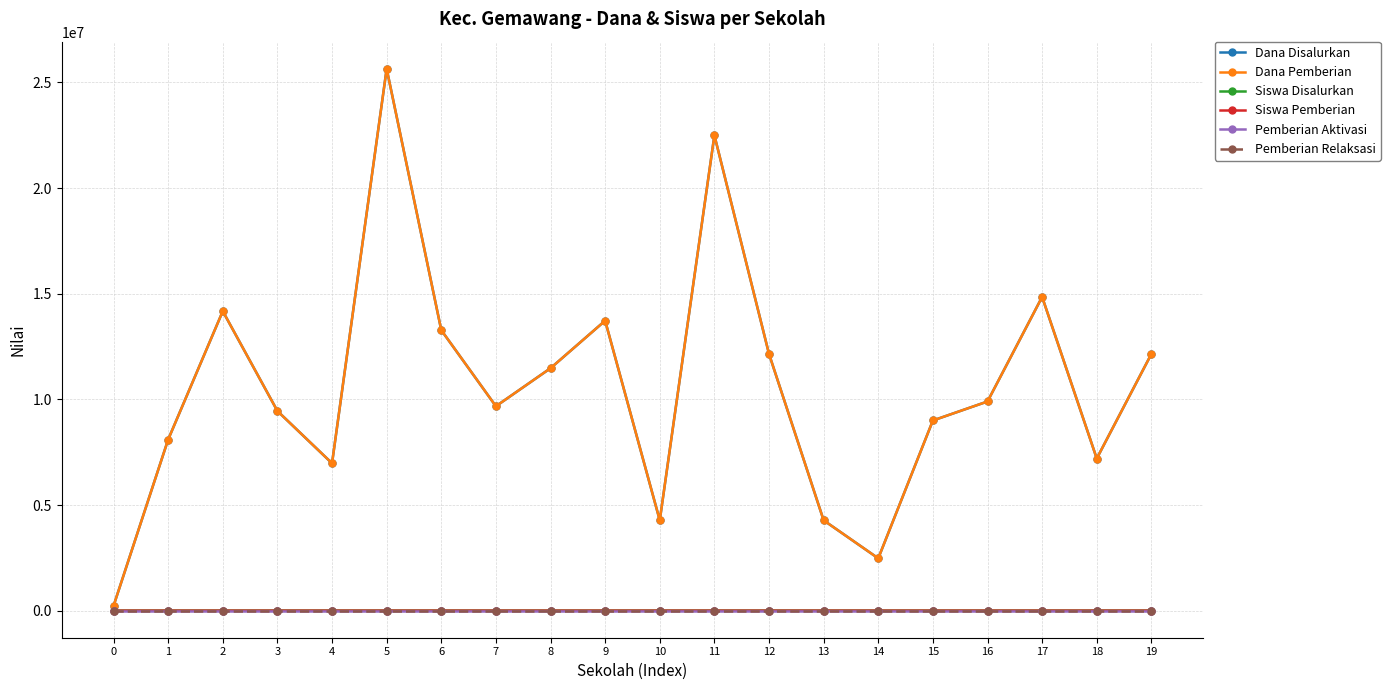

True or false: Dana Disalurkan has more than 0 points higher than both neighbors.

True